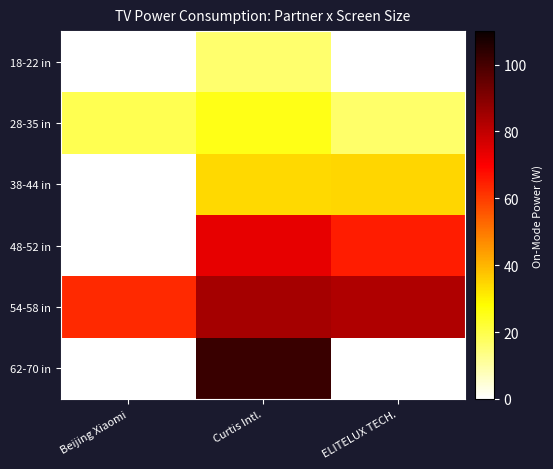

At how many categories does at least one series exceed 30?

3